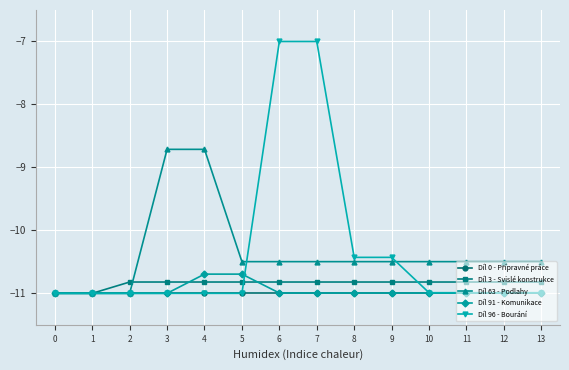

After their last crossing, which series has the higher values: Díl 3 - Svislé konstrukce or Díl 91 - Komunikace?

Díl 3 - Svislé konstrukce